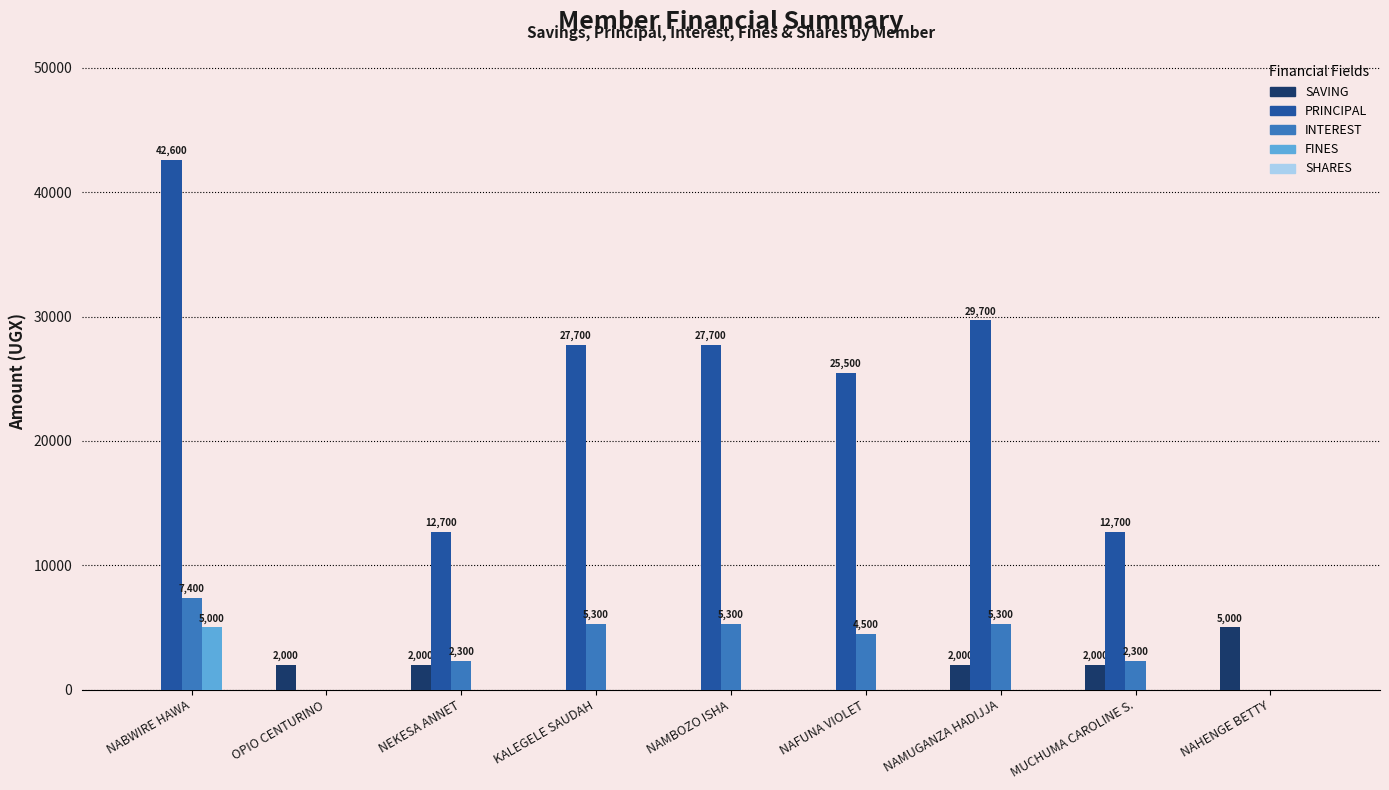

How many groups of bars are there?

9